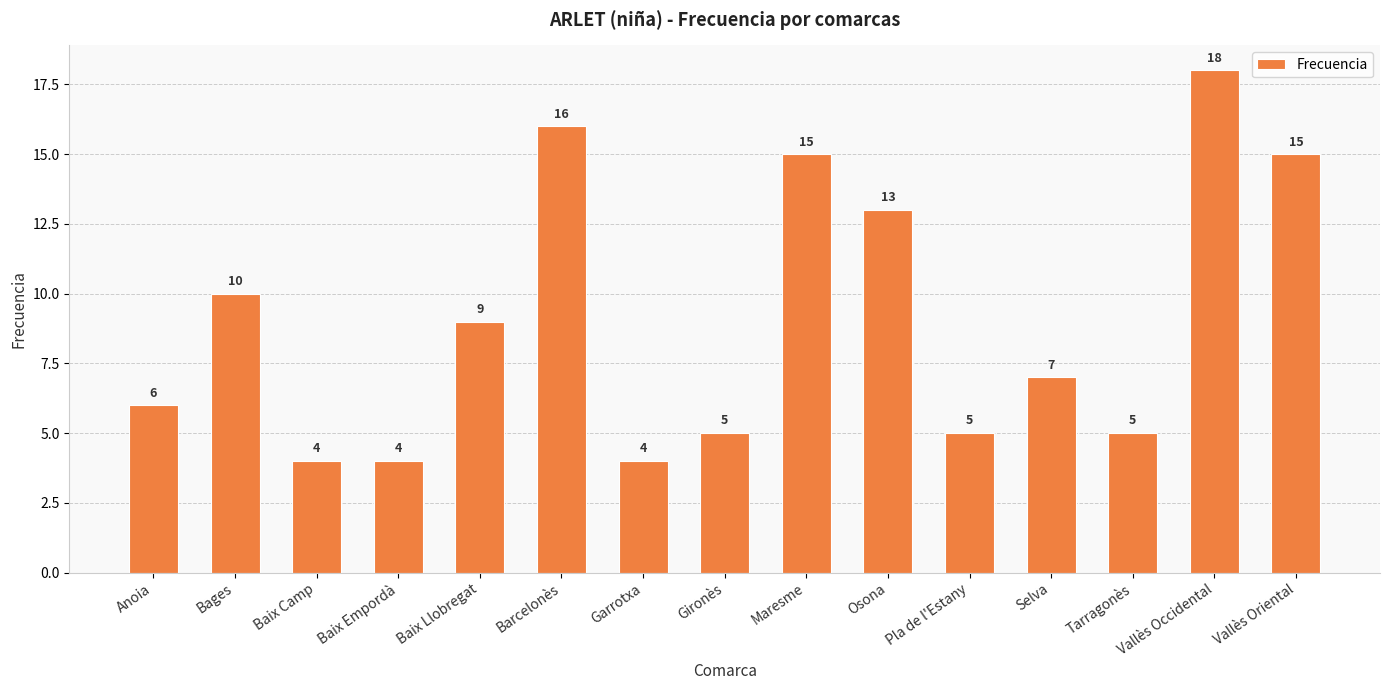

What is the label of the 10th bar from the right?

Barcelonès